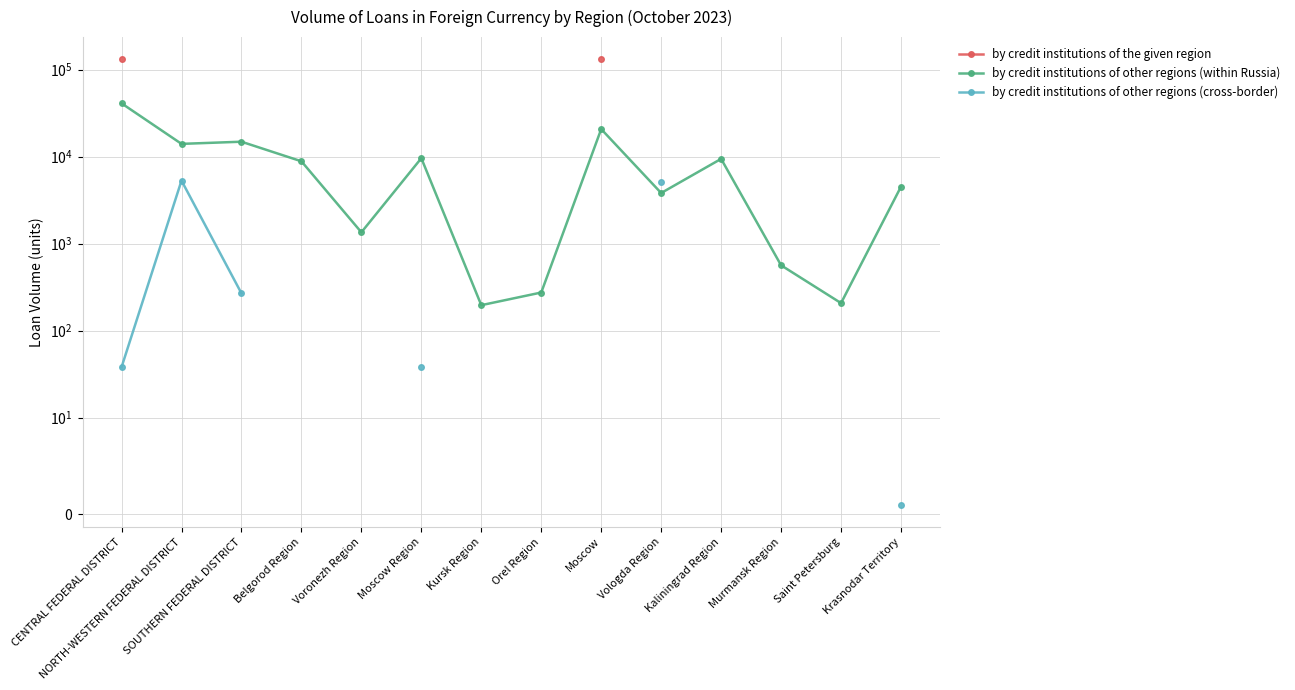

Which category has the highest value in the by credit institutions of the given region series?

CENTRAL FEDERAL DISTRICT